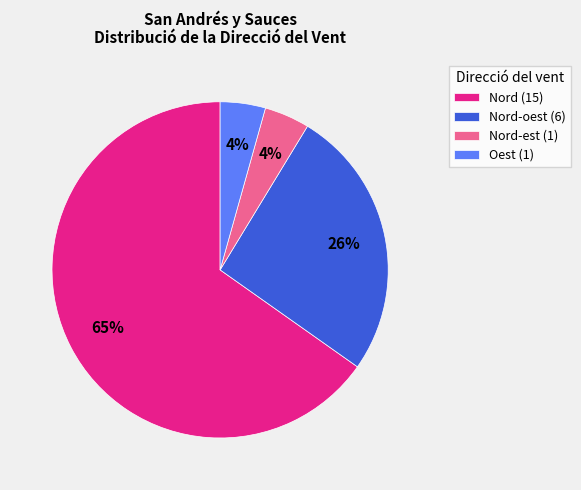

Does any single category account for the majority?

Yes